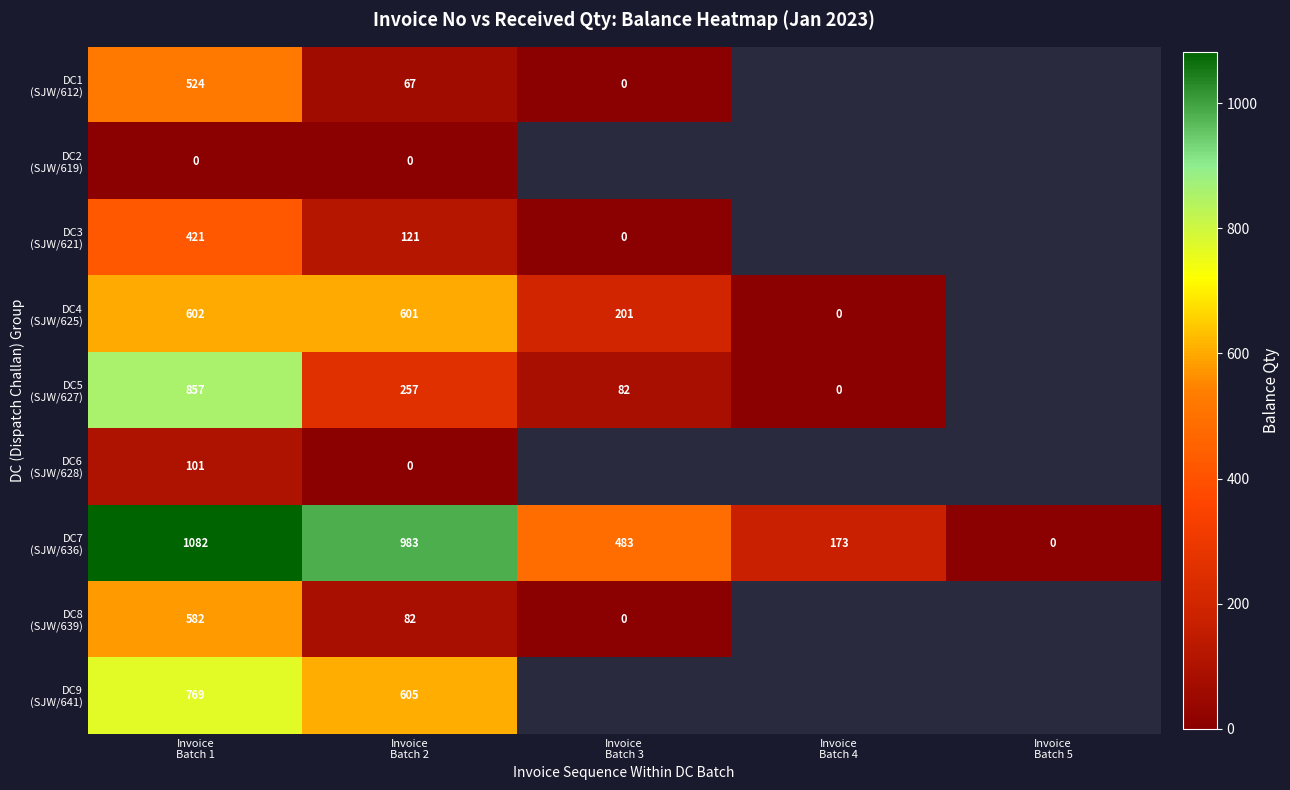

The value of DC7 (SJW/636) at Invoice Batch 1 is 1417.6. True or false?

False